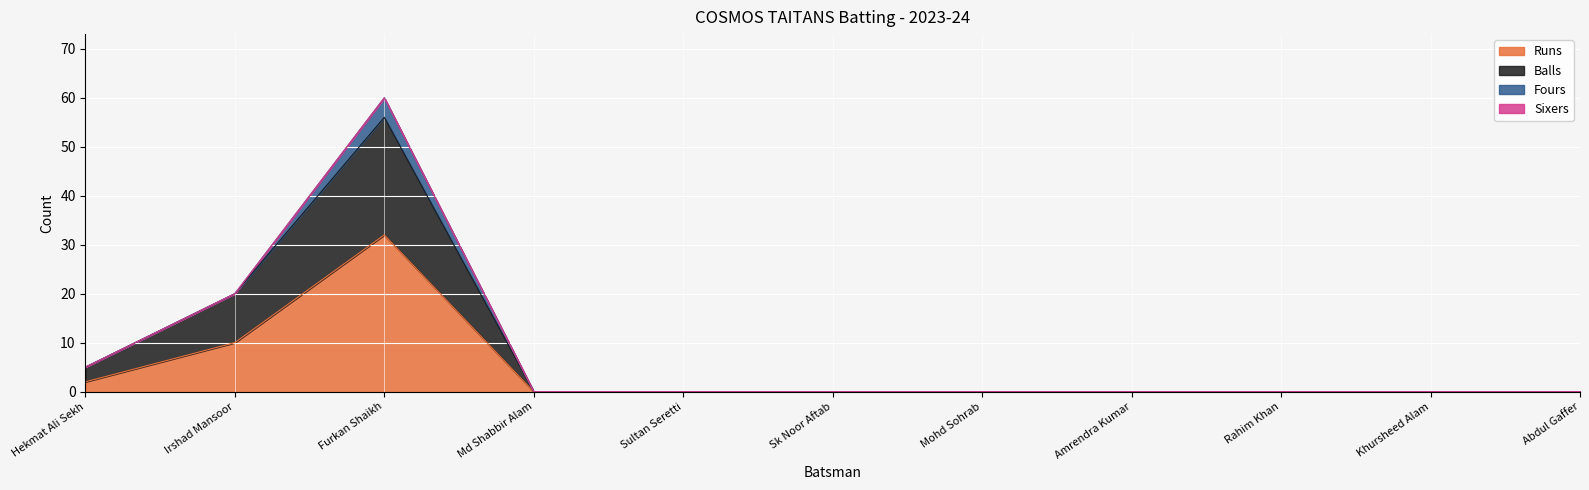

True or false: Runs and Balls intersect in this chart.

False